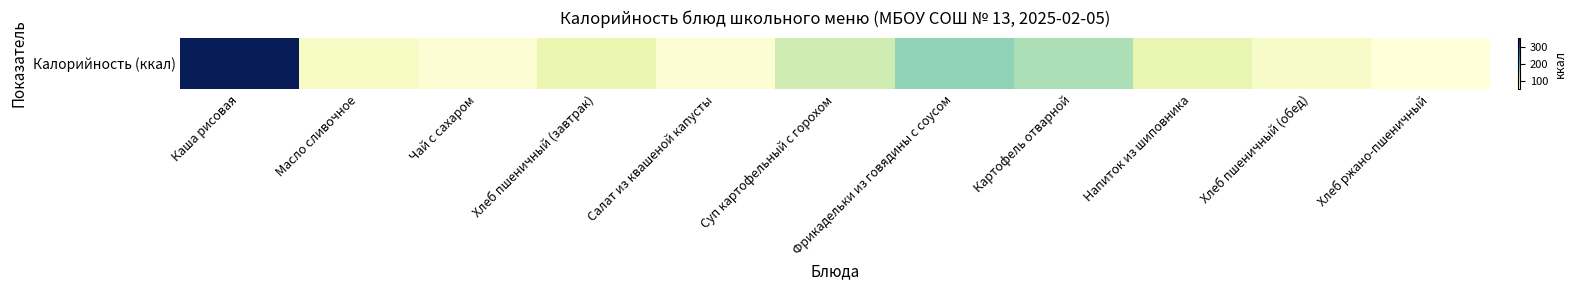

What is the average value?

117